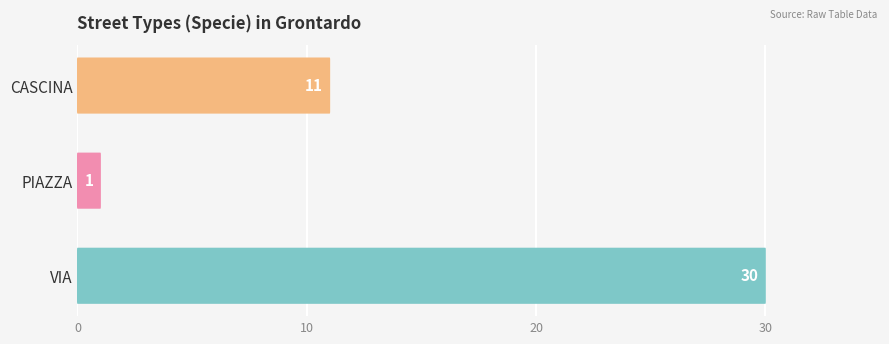

What is the difference between the maximum and minimum values?

29